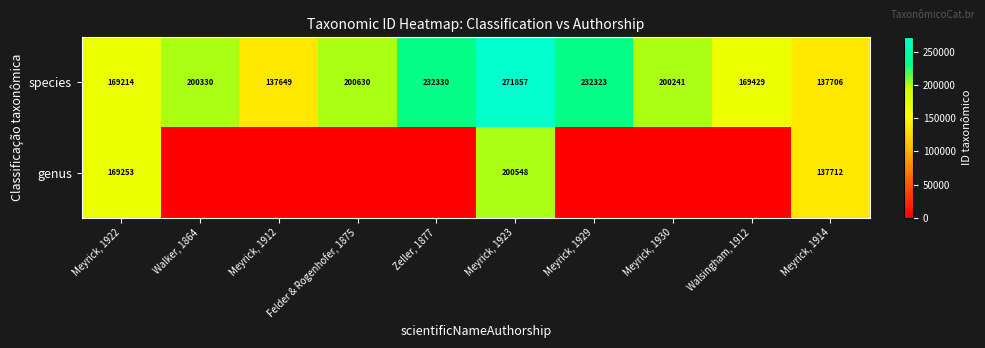

At Meyrick, 1914, list the series in order from smallest to largest.

species, genus